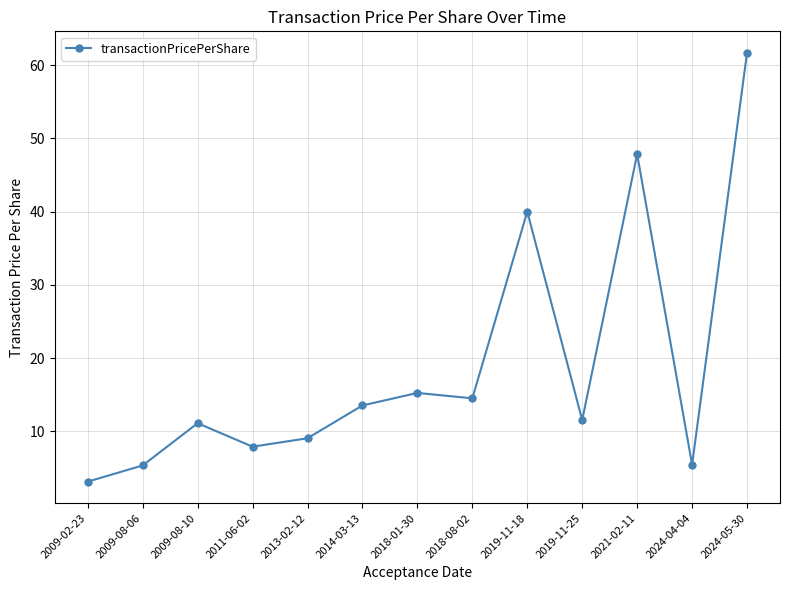

The value at 2024-04-04 is 5.4. True or false?

True